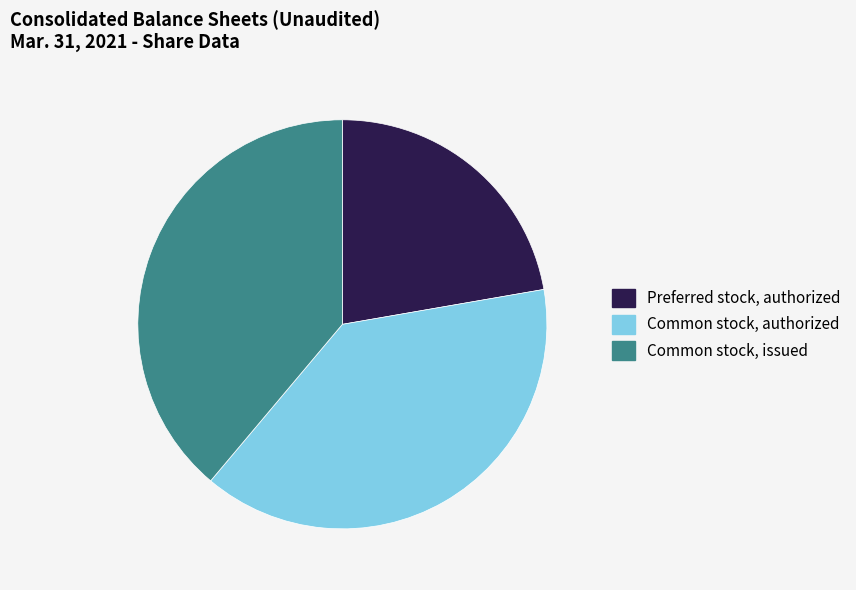

How many slices are in this pie chart?

3